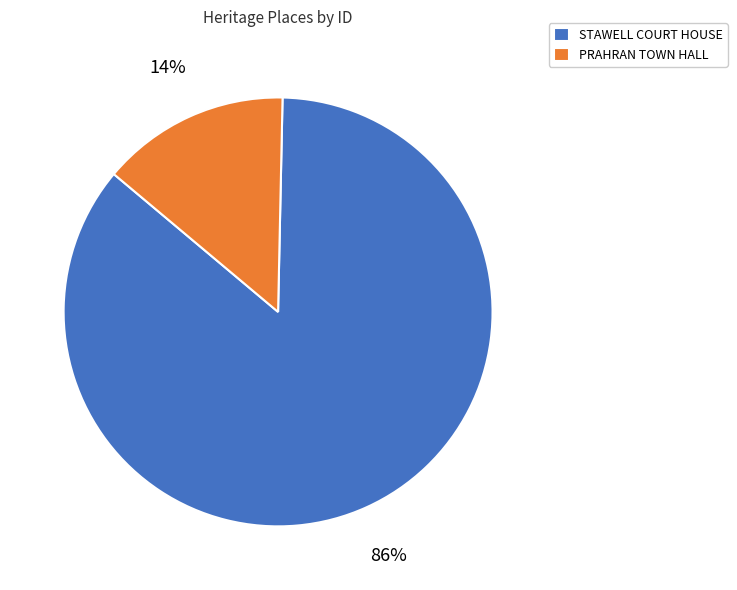

To the nearest percent, what is the difference between the PRAHRAN TOWN HALL and STAWELL COURT HOUSE slice percentages?

72%